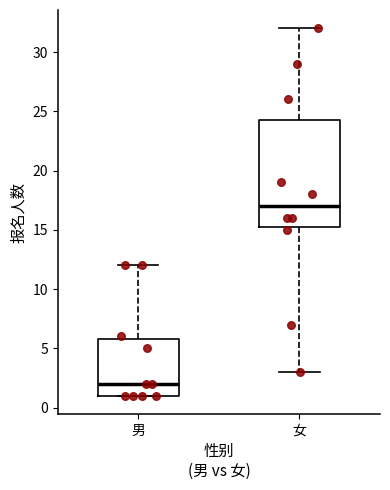

Reading left to right, read every box against the y-axis: the position of its median line, the range the box covers, and the ends of its whiskers. The values are not printed on the chart, so give them approximately, as read against the axis.

男: median 2.0, box 1.0 to 6.0, whiskers 1.0 to 12.0
女: median 17.0, box 15.5 to 24.5, whiskers 3.0 to 32.0